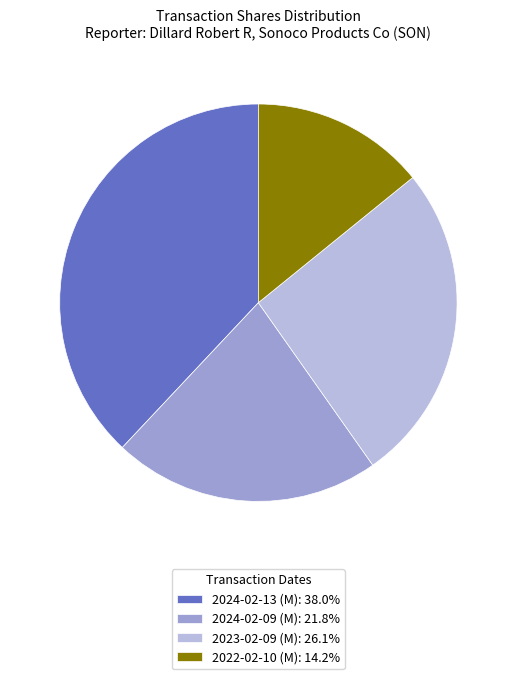

Does 2022-02-10 (M): 14.2% represent more than half of the total?

No